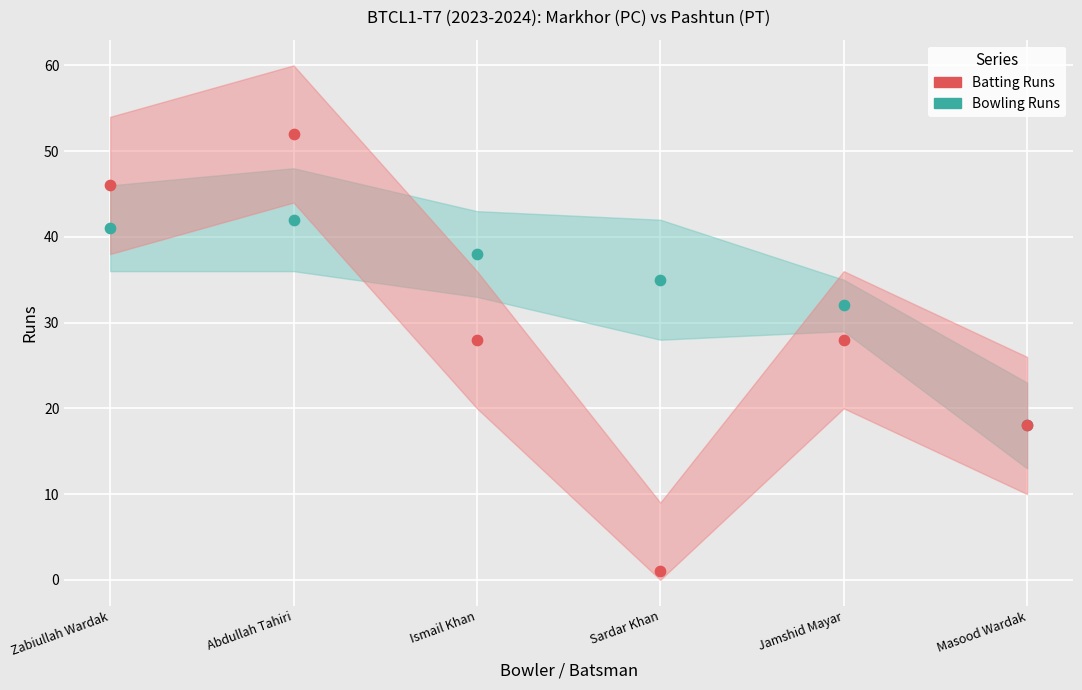

What are all the series names shown in the legend?

Batting Runs, Bowling Runs